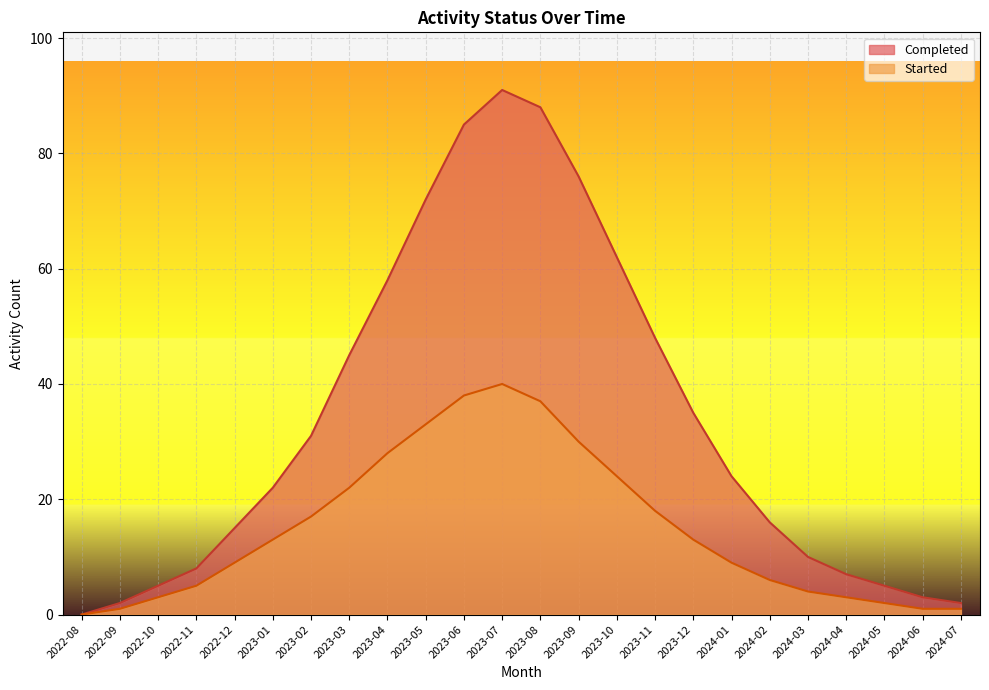

True or false: Started and Completed intersect in this chart.

False